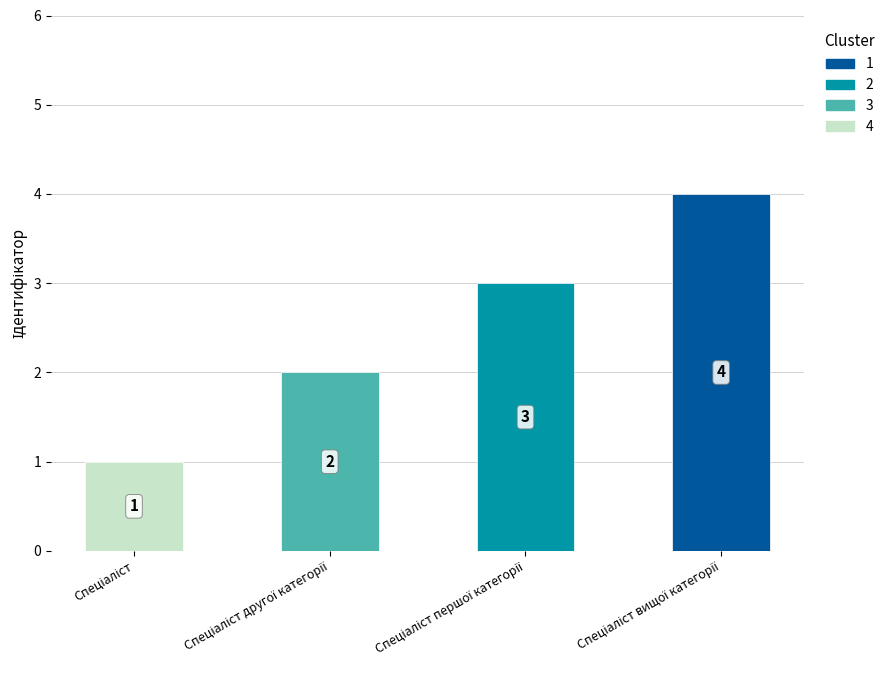

What is the label of the 2nd bar from the right?

Спеціаліст першої категорії